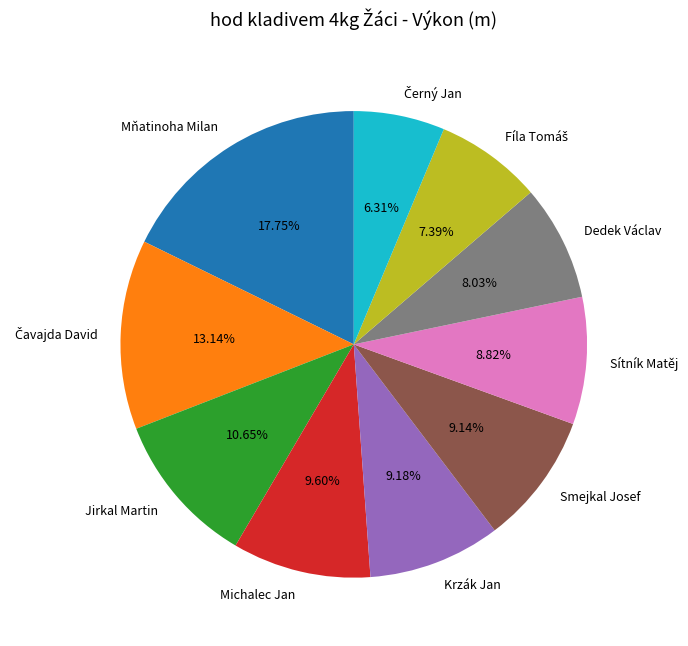

True or false: Jirkal Martin accounts for 11% of the total.

True